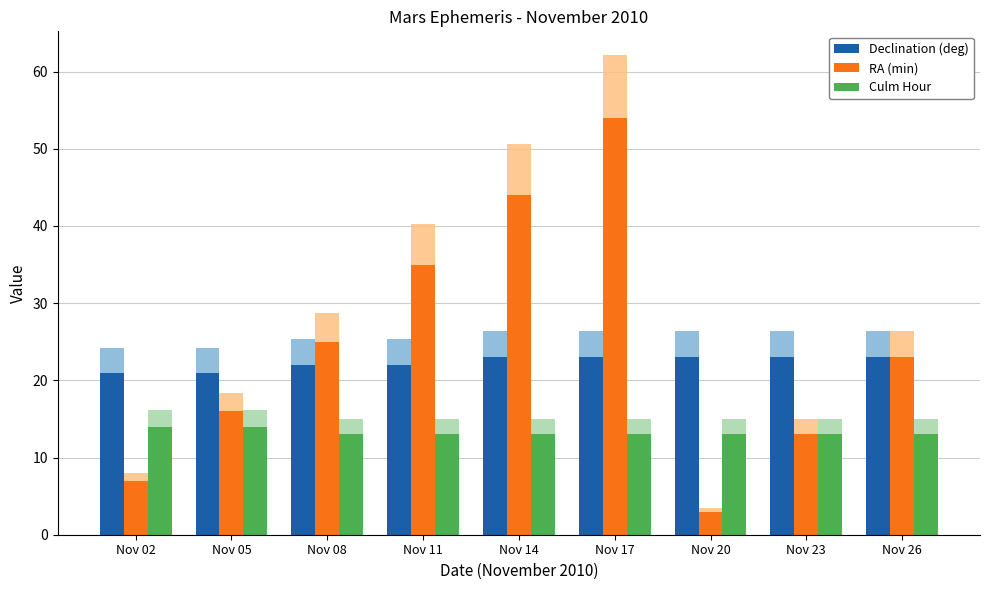

What is the value of the Declination (deg) bar at the 4th from the left?

22